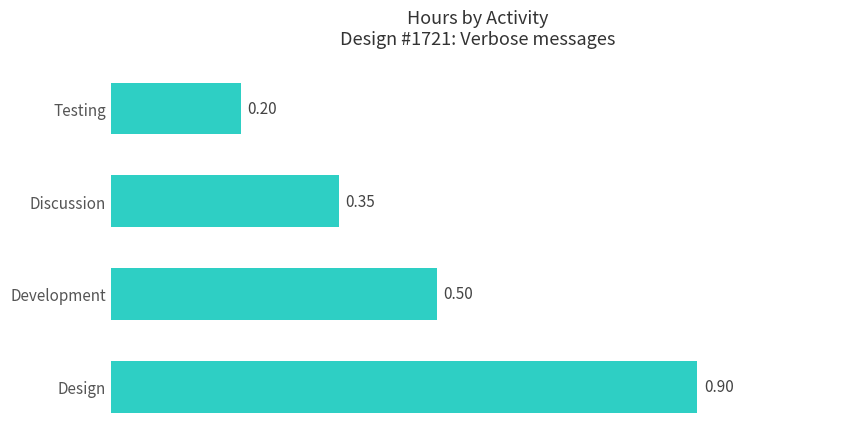

What is the average value?

0.5